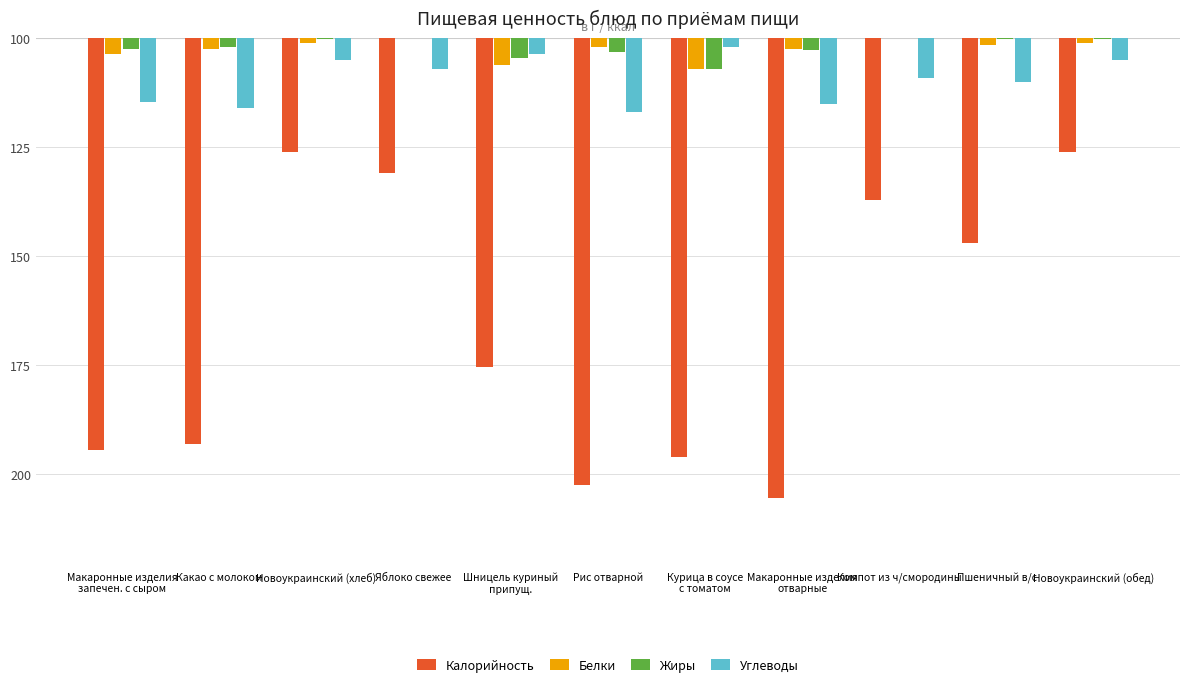

Are the bars grouped side by side (vs. stacked)?

Yes